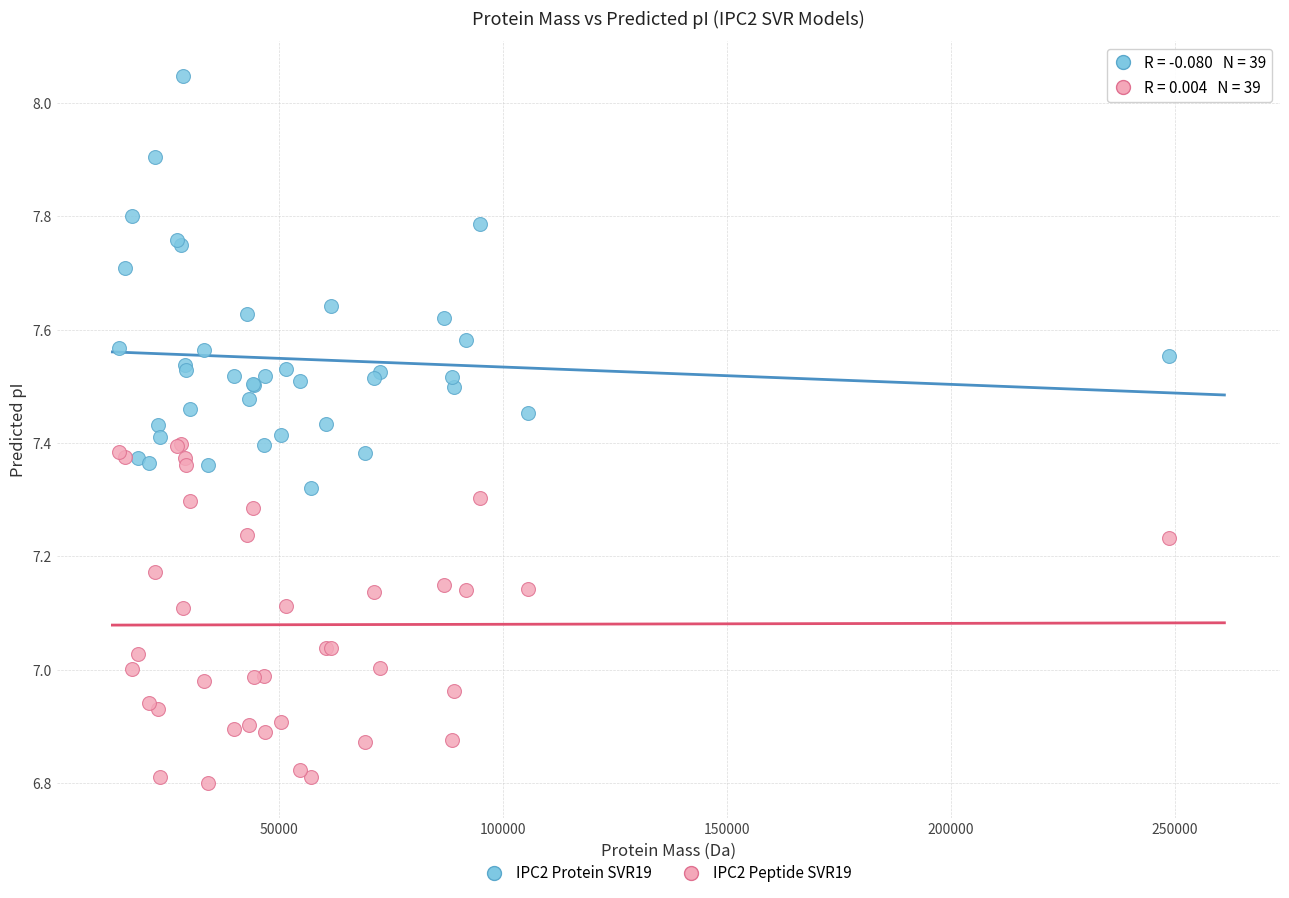

What is the X range (max minus min) for the scatter plot?

234198.2